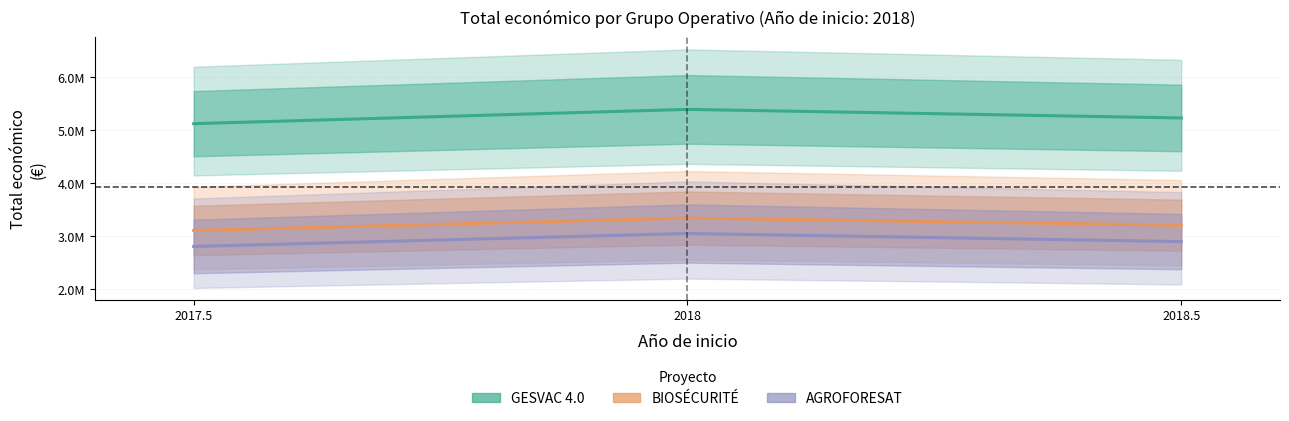

Which series has the widest spread of values?

GESVAC 4.0